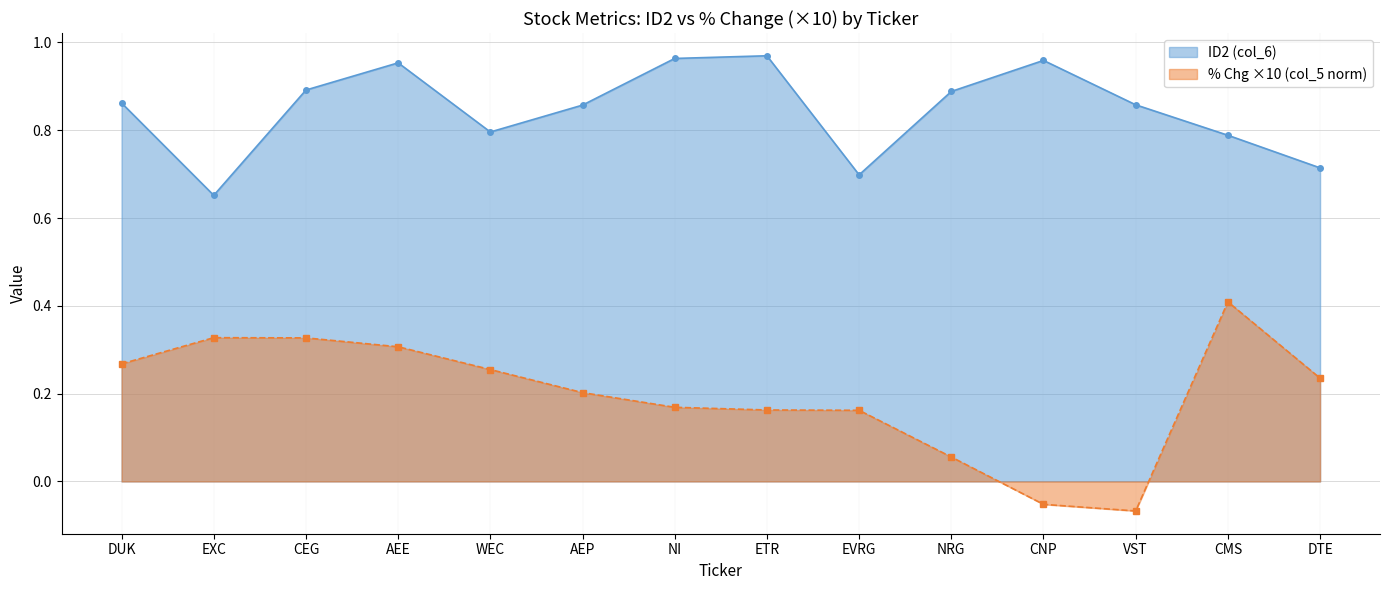

True or false: % Chg ×10 (col_5 norm) and ID2 (col_6) cross at least once.

False